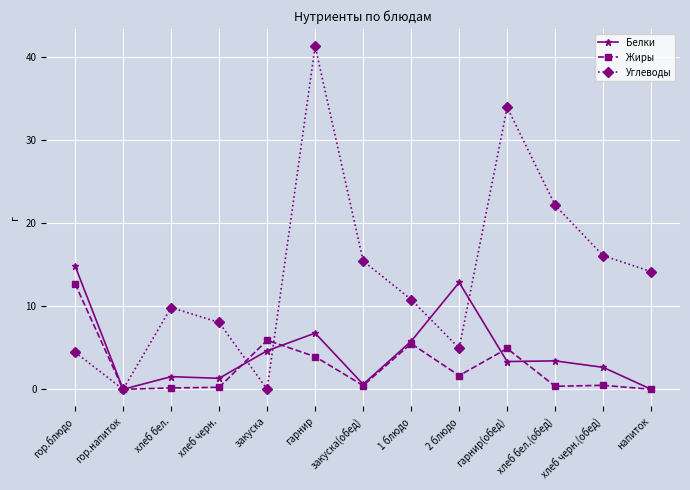

How many categories are shown in the chart?

13